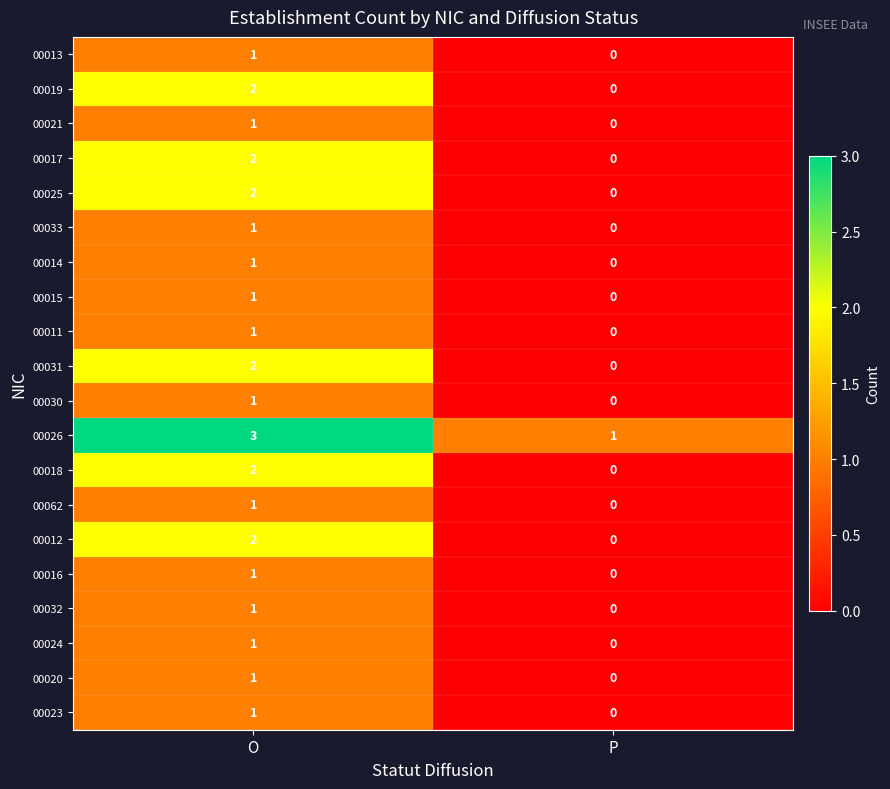

The value of 00018 at O is 1. True or false?

False